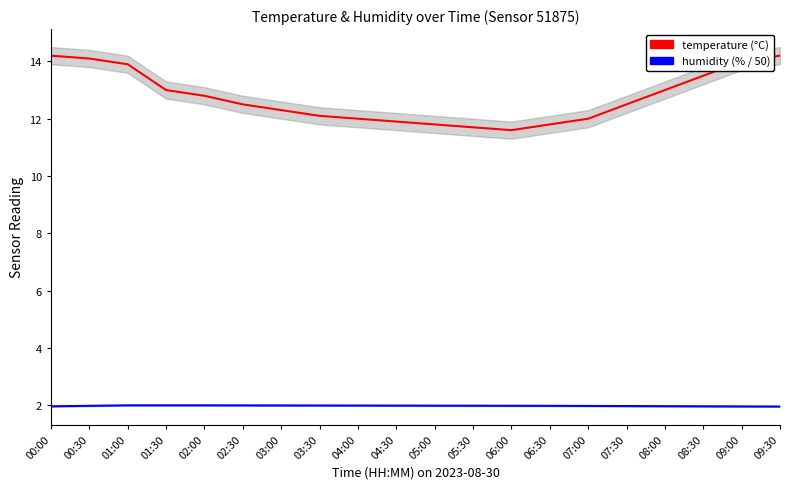

How many data points in temperature are less than 12?

5